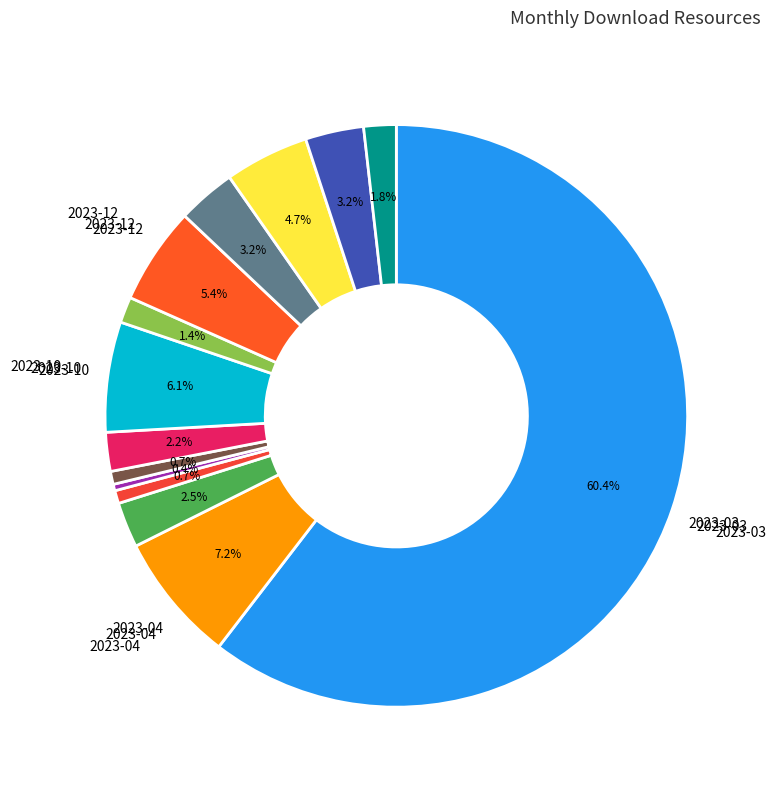

Count the number of slices in the pie.

14